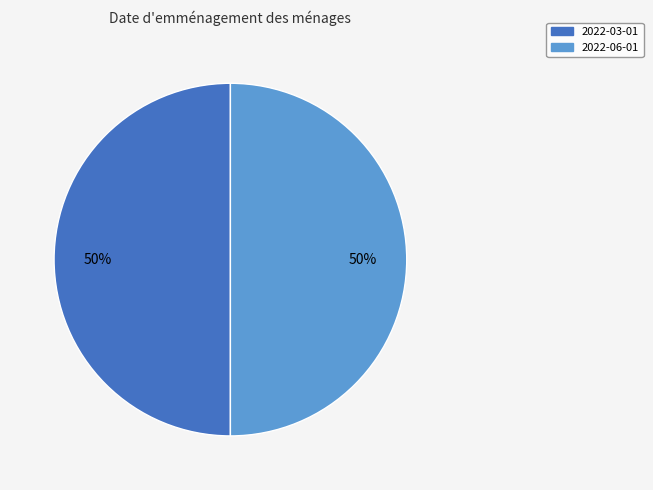

Is the sum of 2022-03-01 and 2022-06-01 greater than half?

Yes